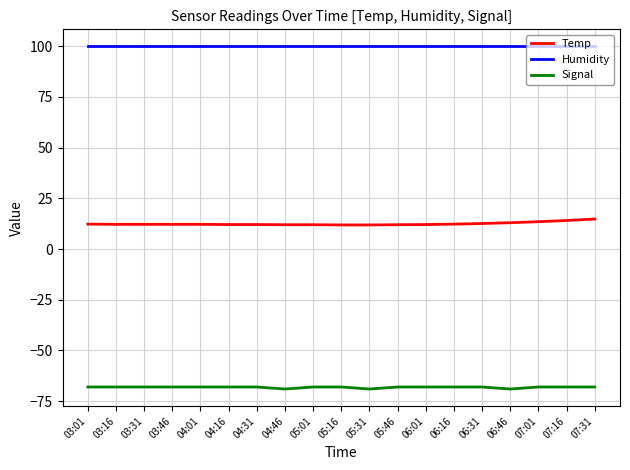

What position from the left is 03:16?

2